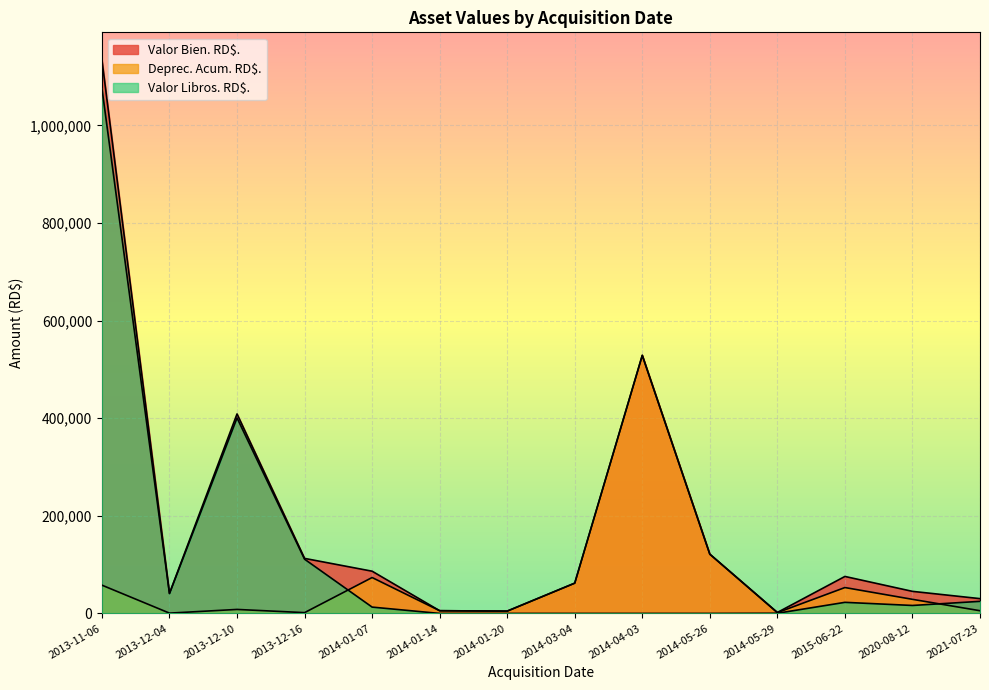

At which category does Valor Libros. RD$. reach its first local valley?

2013-12-04